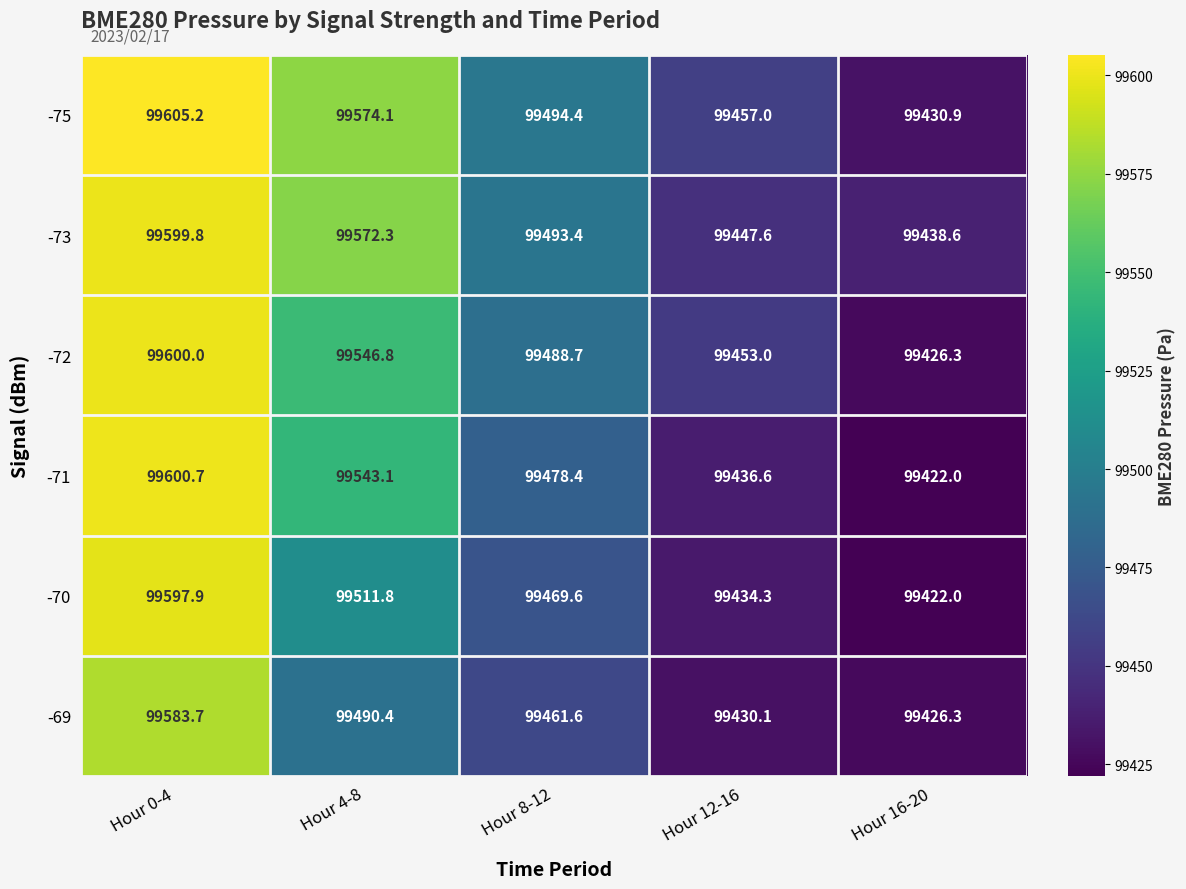

What is the minimum value for -73?

99438.6